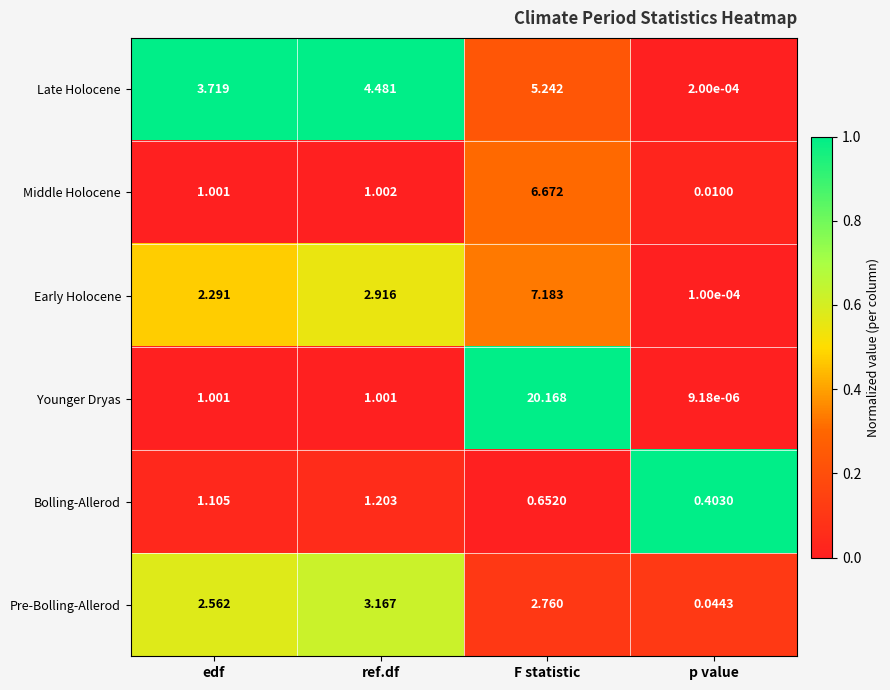

At which label does Early Holocene first exceed 2?

edf